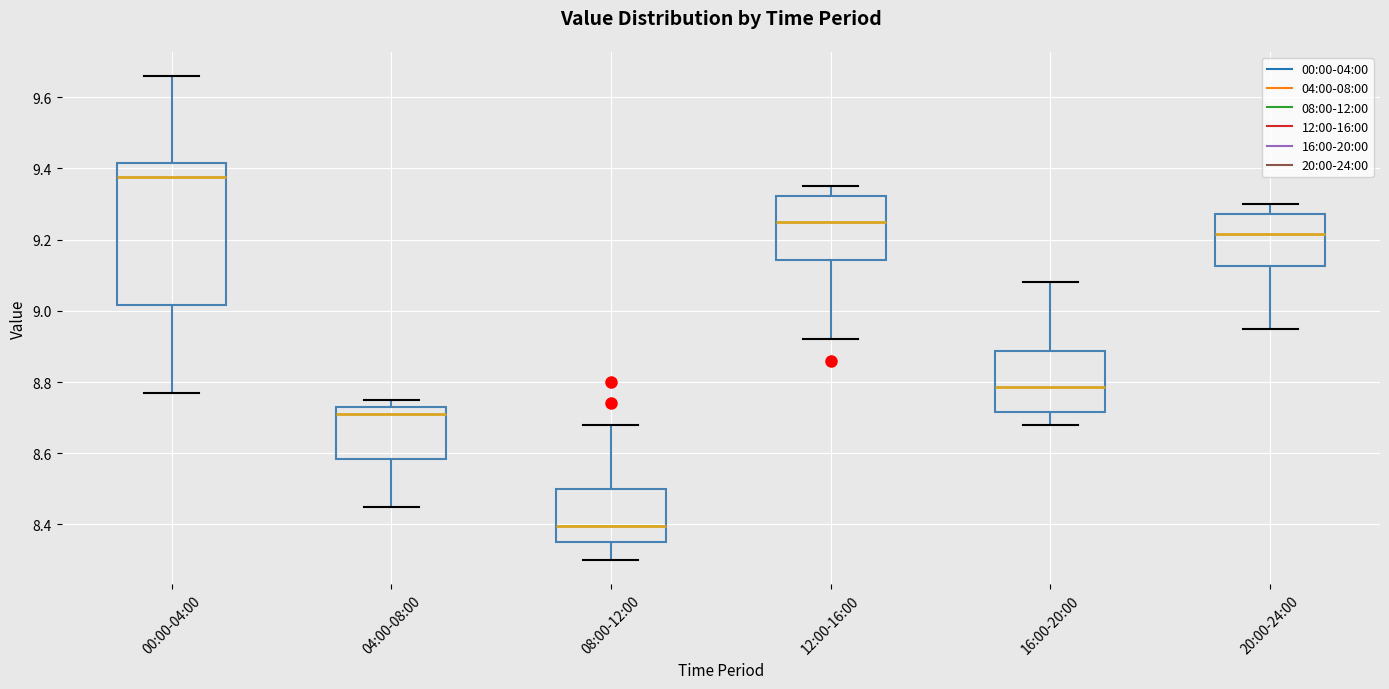

Where does the lower whisker of the box for 20:00-24:00 end on the y-axis? The values are not printed on the chart, so give them approximately, as read against the axis.

8.96